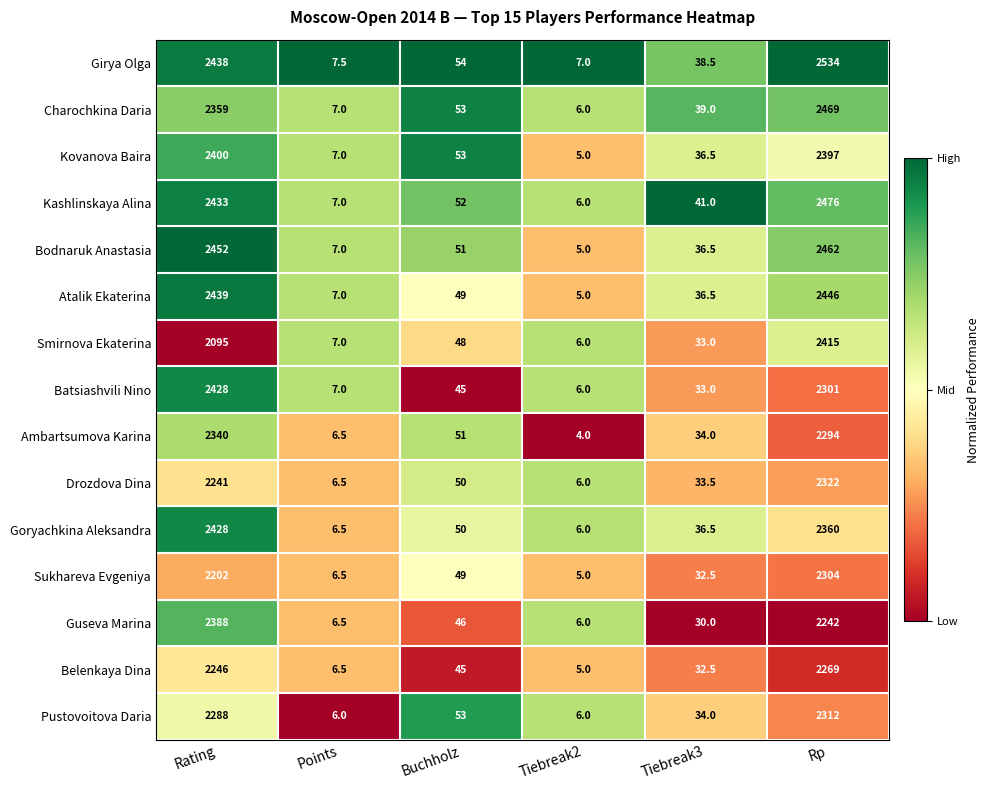

What is the approximate value of Smirnova Ekaterina at Buchholz?

48.0